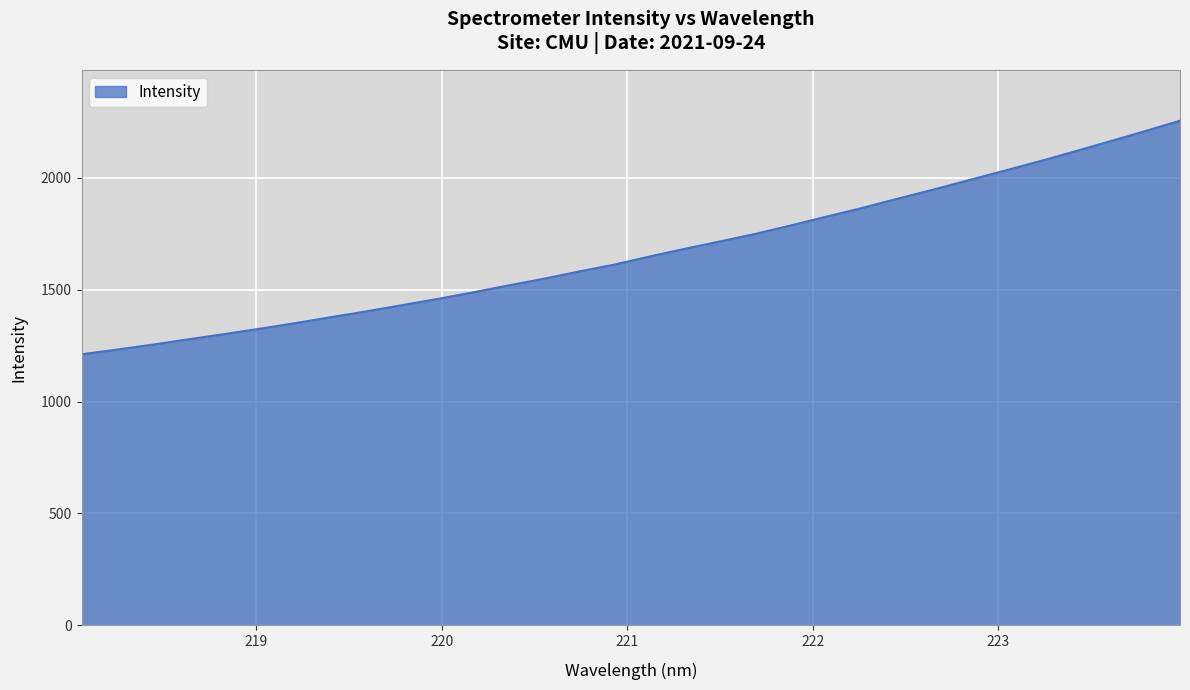

What is the difference between the maximum and minimum values?

1044.5